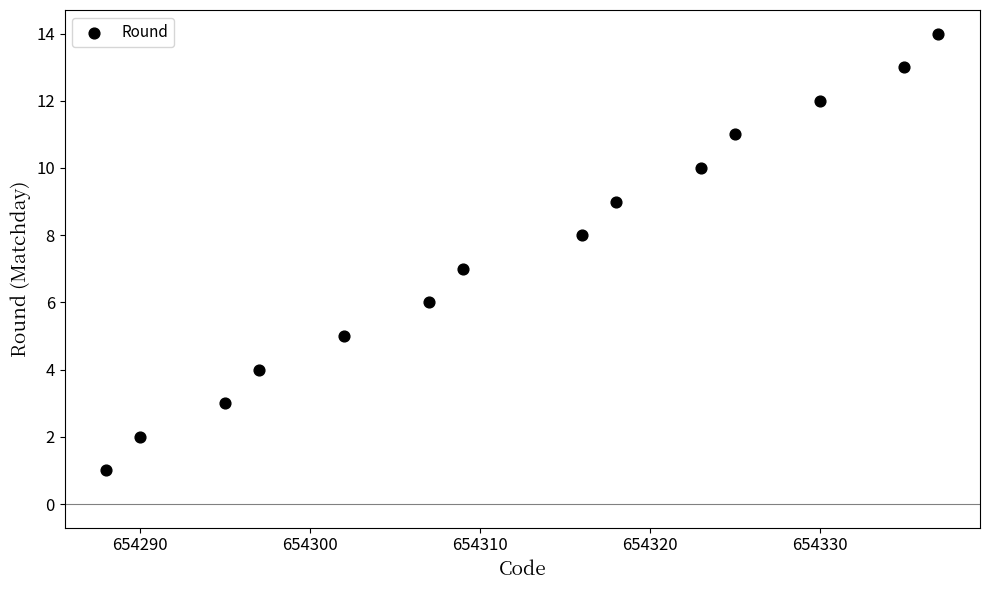

What is the range of Y values (max minus min)?

13